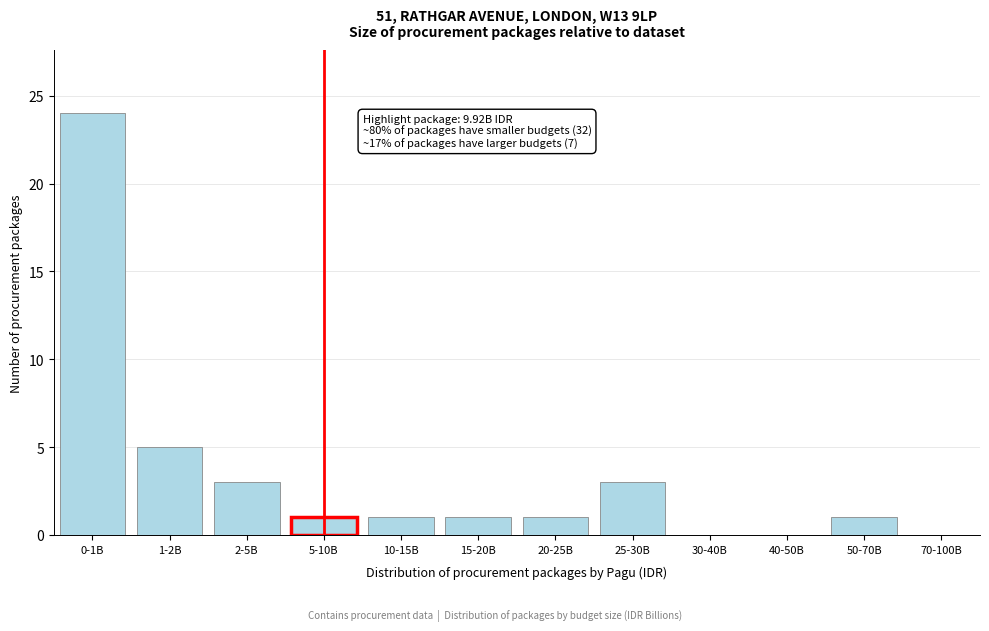

Reading right to left, extract all data points from this chart.

70-100B=0	50-70B=1	40-50B=0	30-40B=0	25-30B=3	20-25B=1	15-20B=1	10-15B=1	5-10B=1	2-5B=3	1-2B=5	0-1B=24